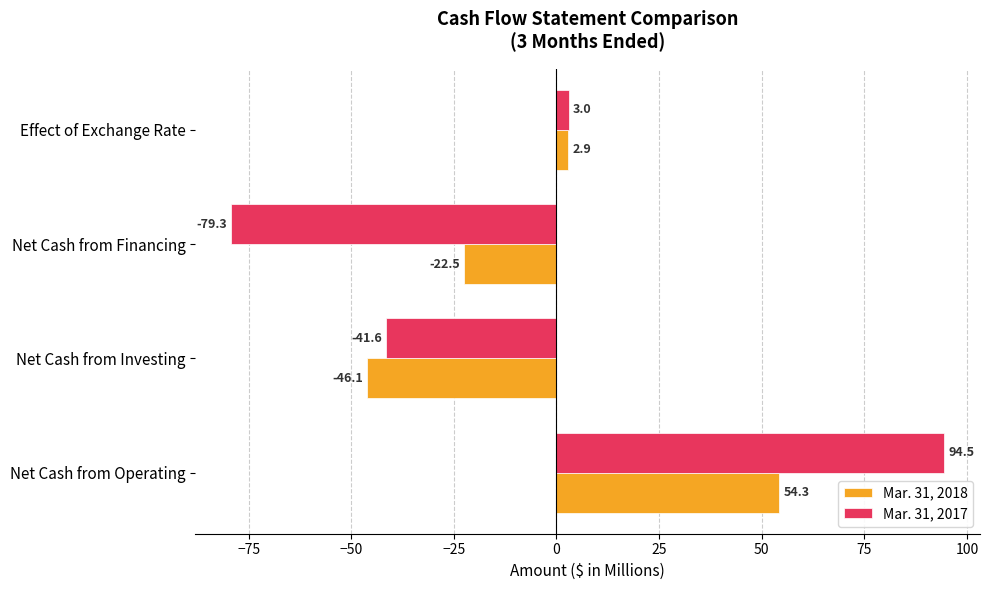

What is the difference between the second highest and minimum values in the Mar. 31, 2017 series?

82.3